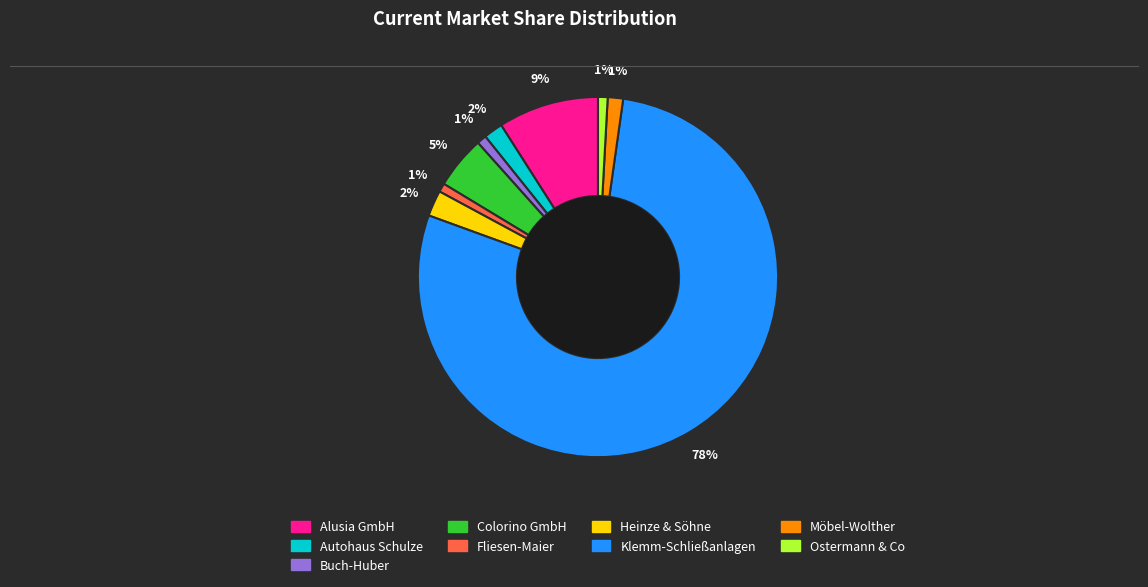

True or false: Möbel-Wolther accounts for 1% of the total.

True